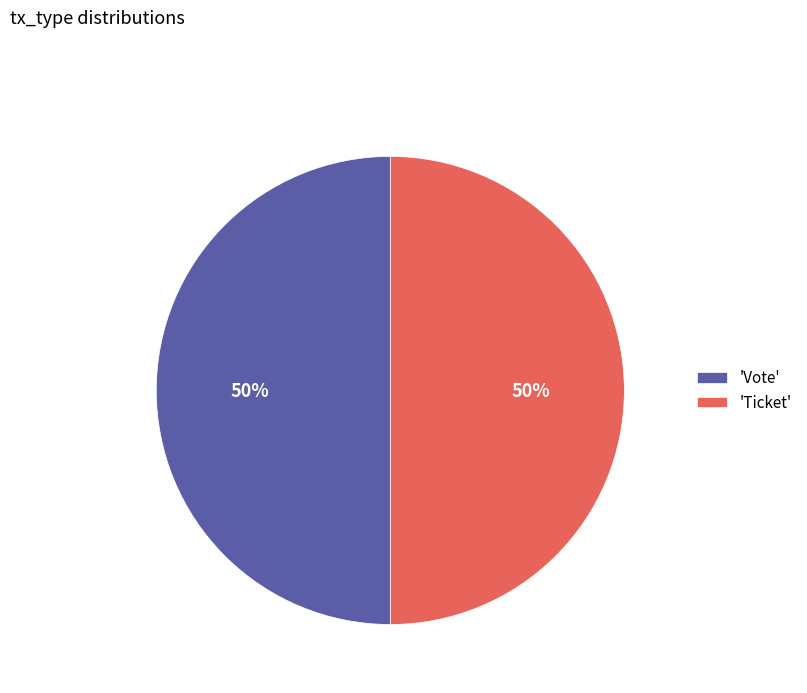

Count the number of slices in the pie.

2